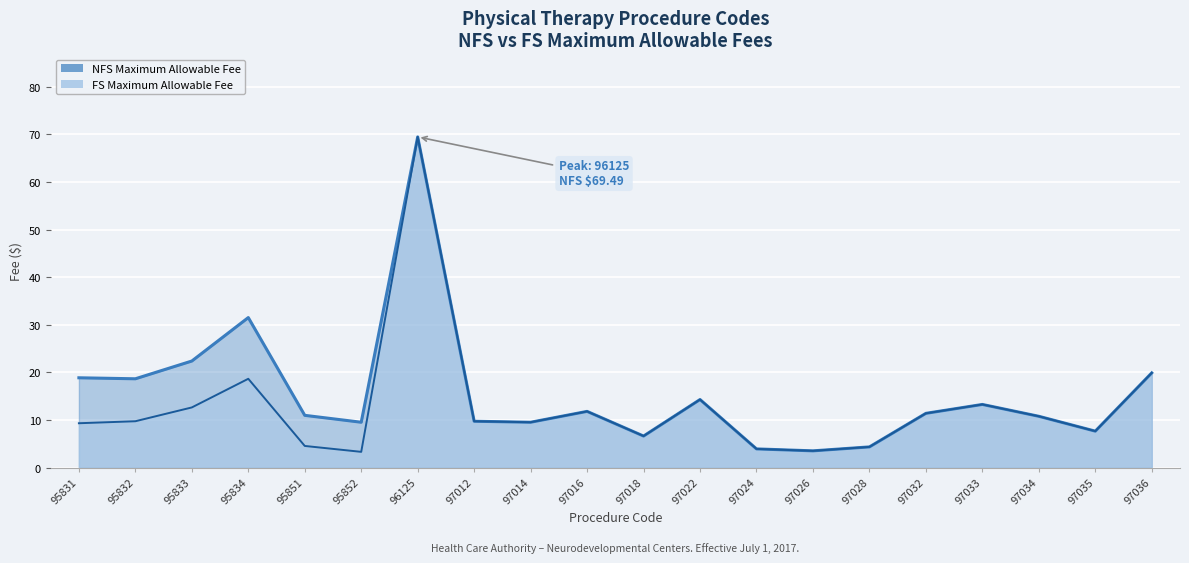

Which has a higher value, 95833 or 97014?

95833